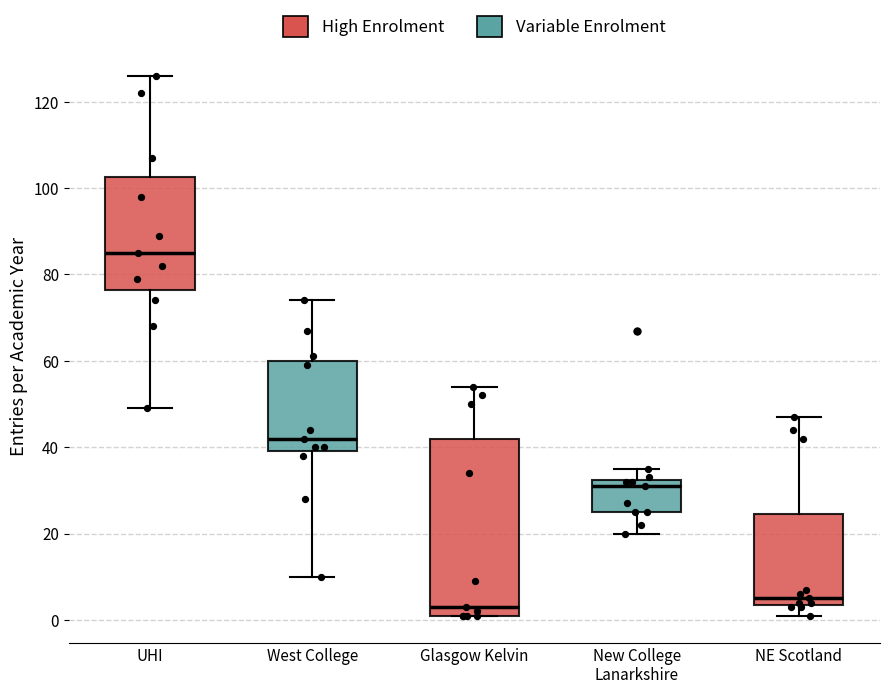

Comparing the boxes themselves (not the whiskers), which one is the tallest?

Glasgow Kelvin